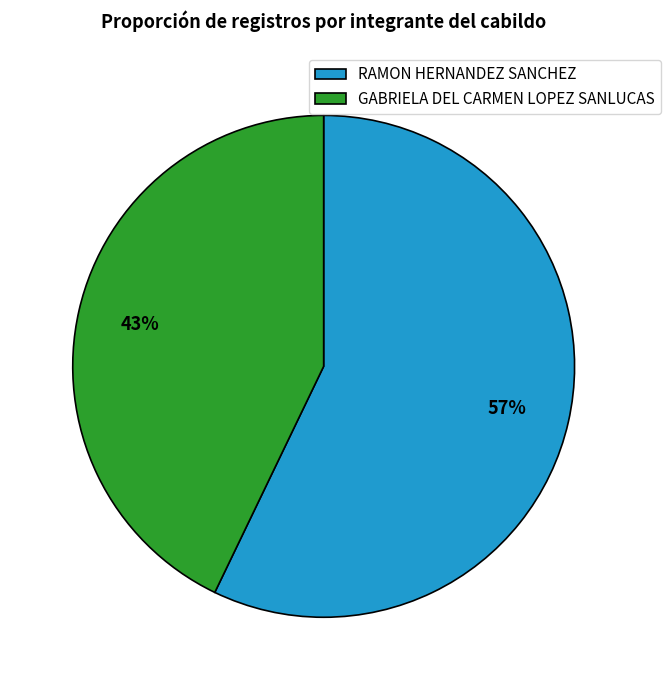

To the nearest percent, what is the difference between the GABRIELA DEL CARMEN LOPEZ SANLUCAS and RAMON HERNANDEZ SANCHEZ slice percentages?

14%